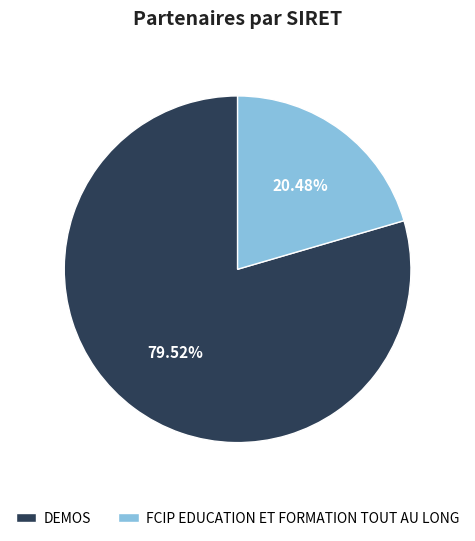

How many segments does this pie chart have?

2